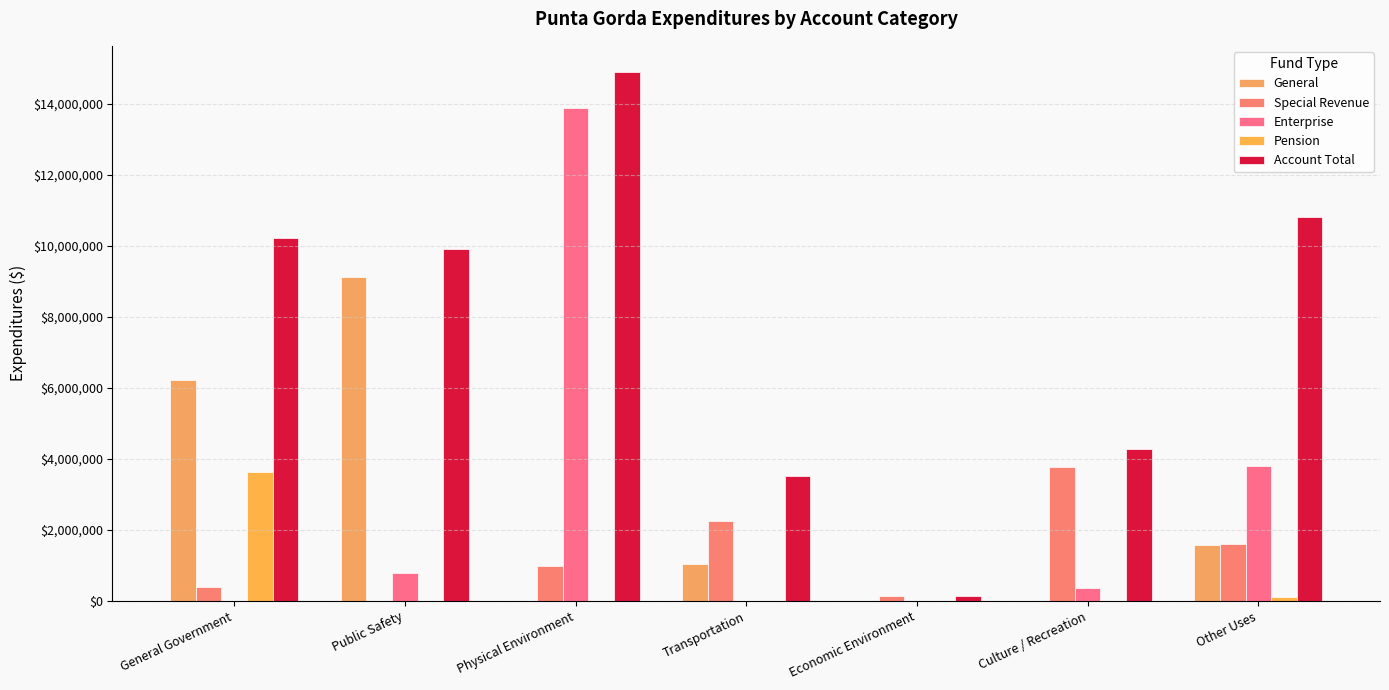

Which series changed the most between Physical Environment and Culture / Recreation?

Enterprise